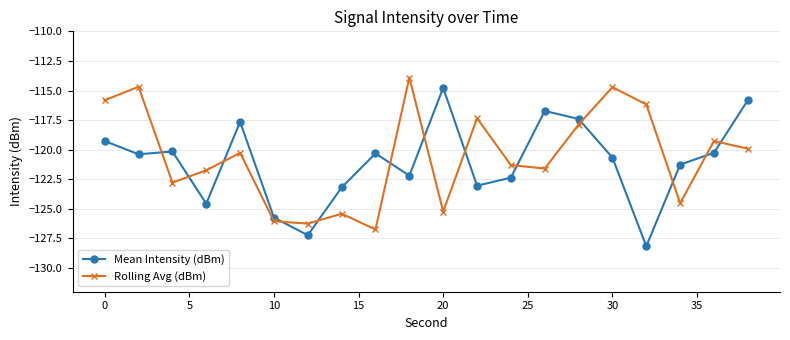

At how many categories does at least one series exceed -121?

14